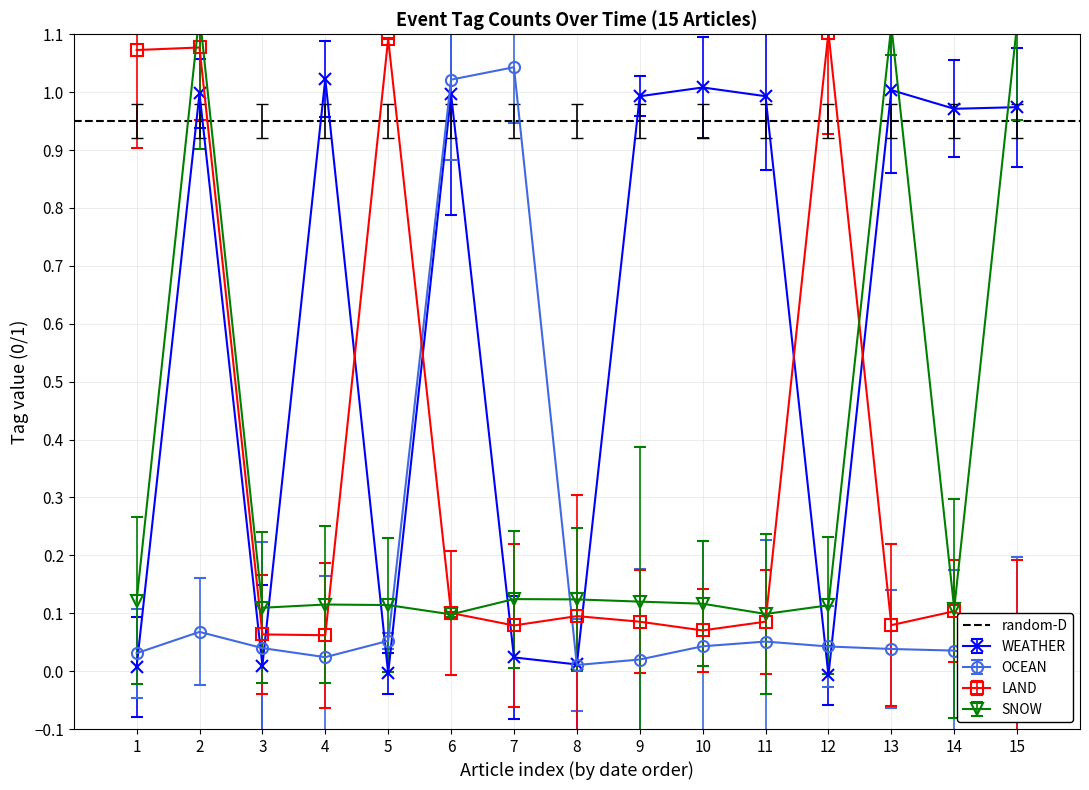

True or false: WEATHER and OCEAN intersect in this chart.

True